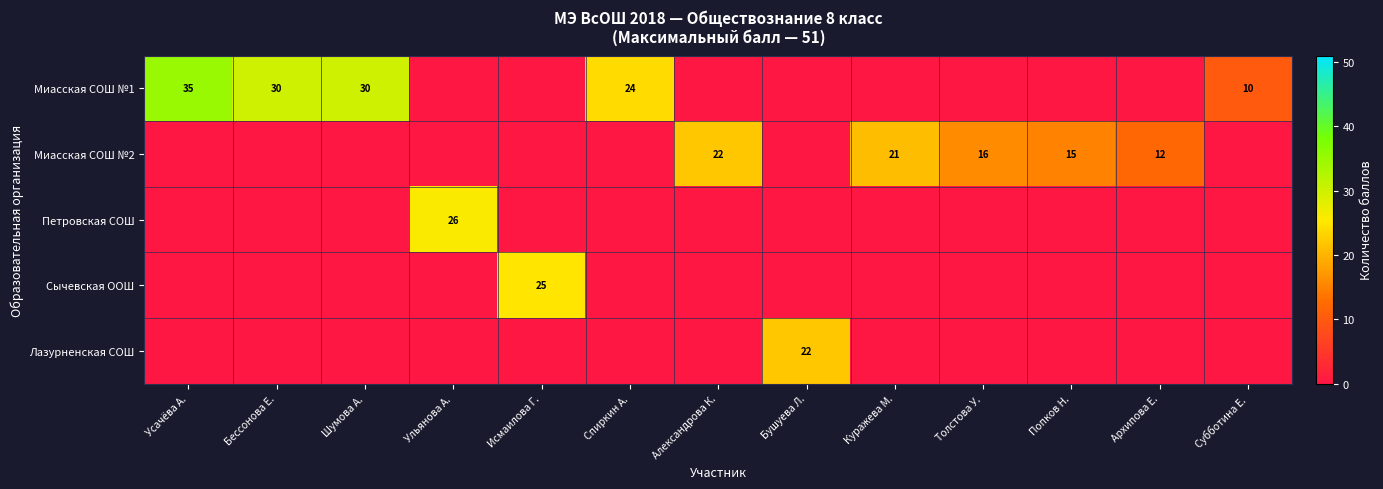

At how many categories does at least one series exceed 1?

13